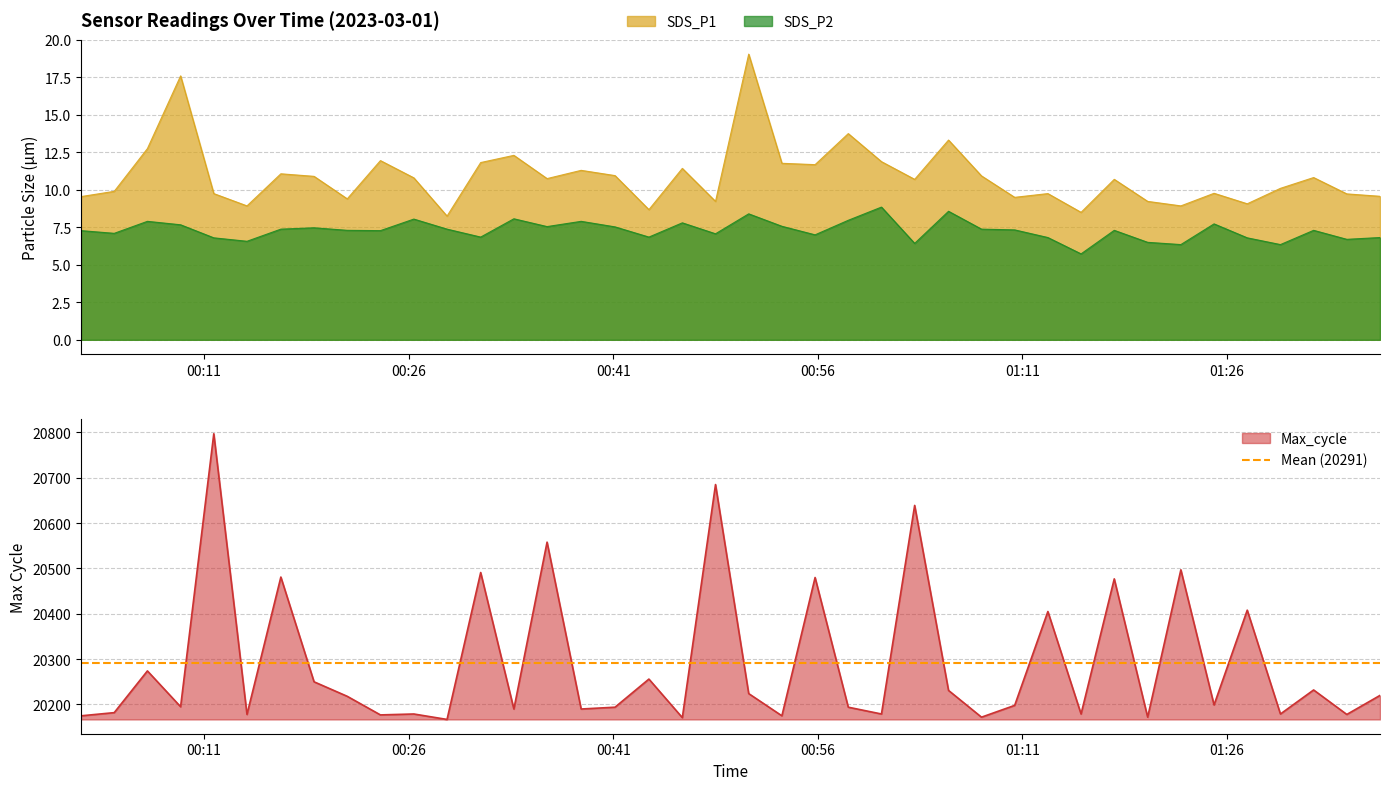

What are all the series names shown in the legend?

SDS_P1, SDS_P2, Max_cycle